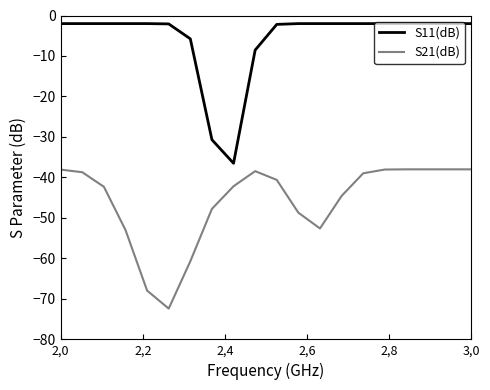

What is the highest value of the S11(dB) series?

-2.0